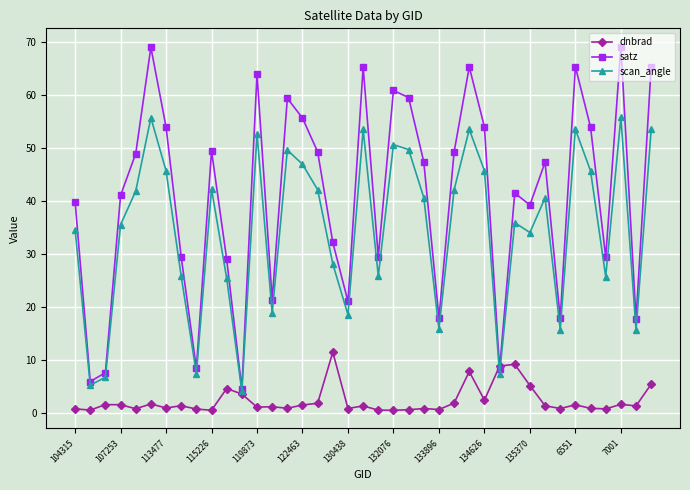

Which series has the largest total across all categories?

satz